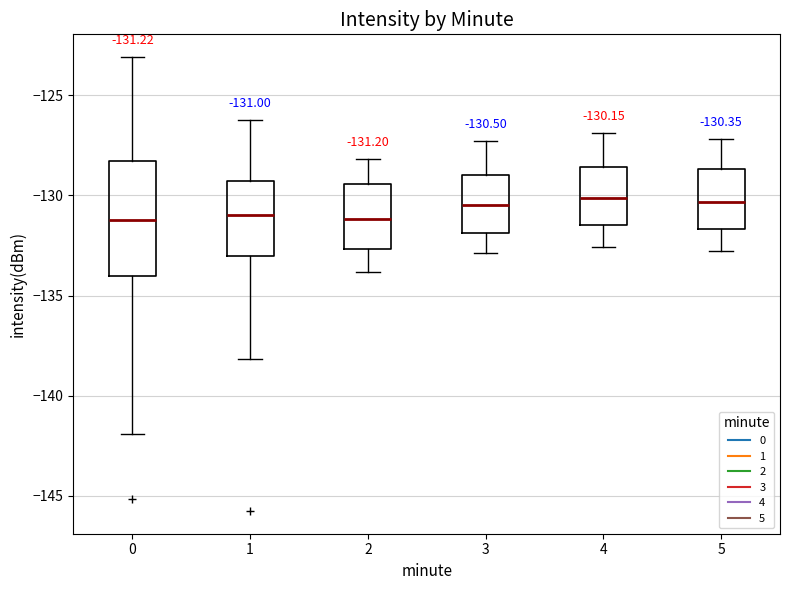

Comparing the boxes themselves (not the whiskers), which one is the tallest?

0